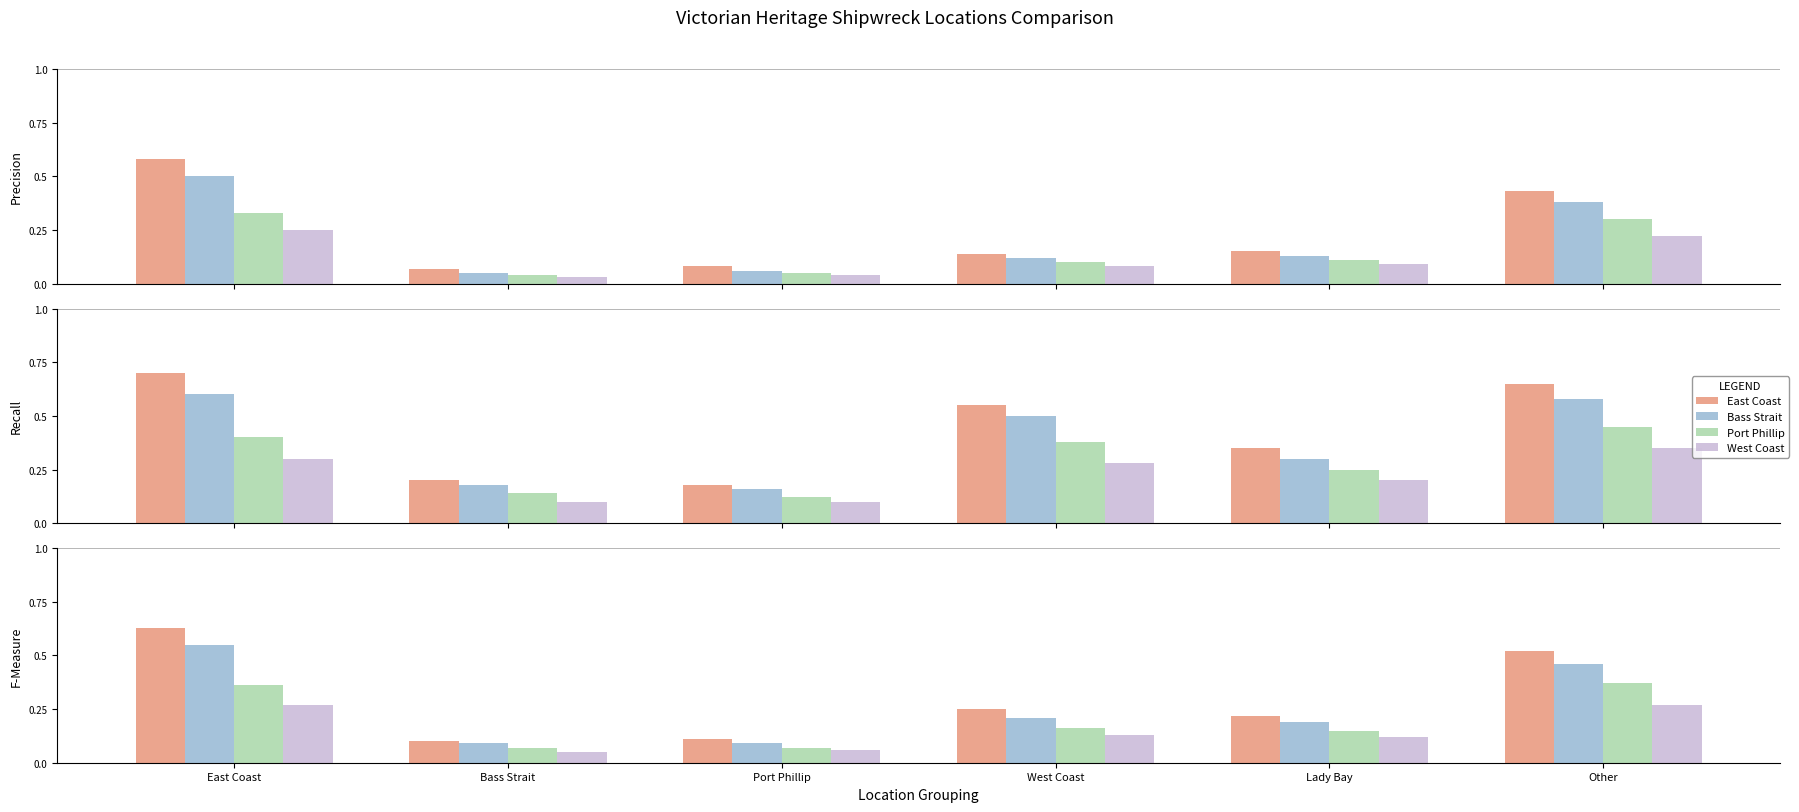

How many groups of bars are there?

6